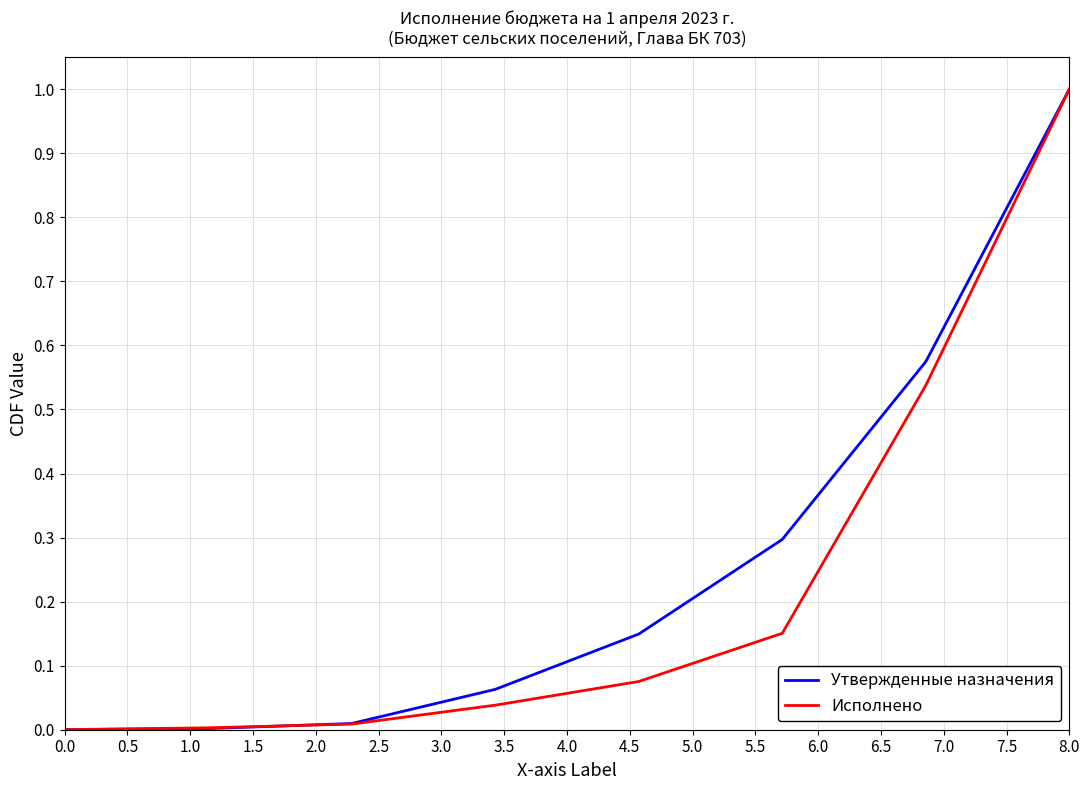

What is the highest value of the Исполнено series?

1.0